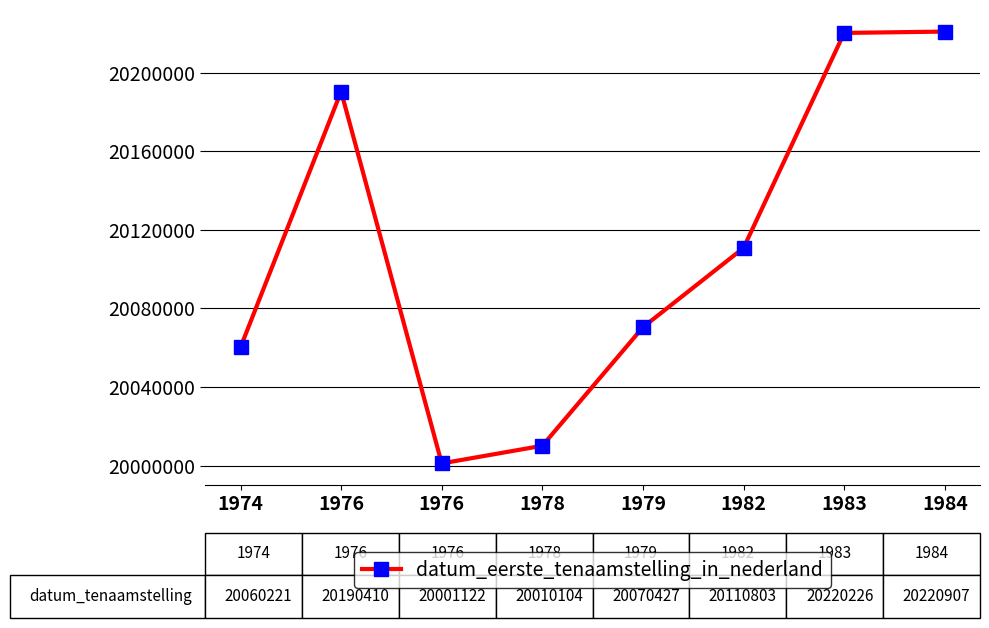

What is the average value?

20110528